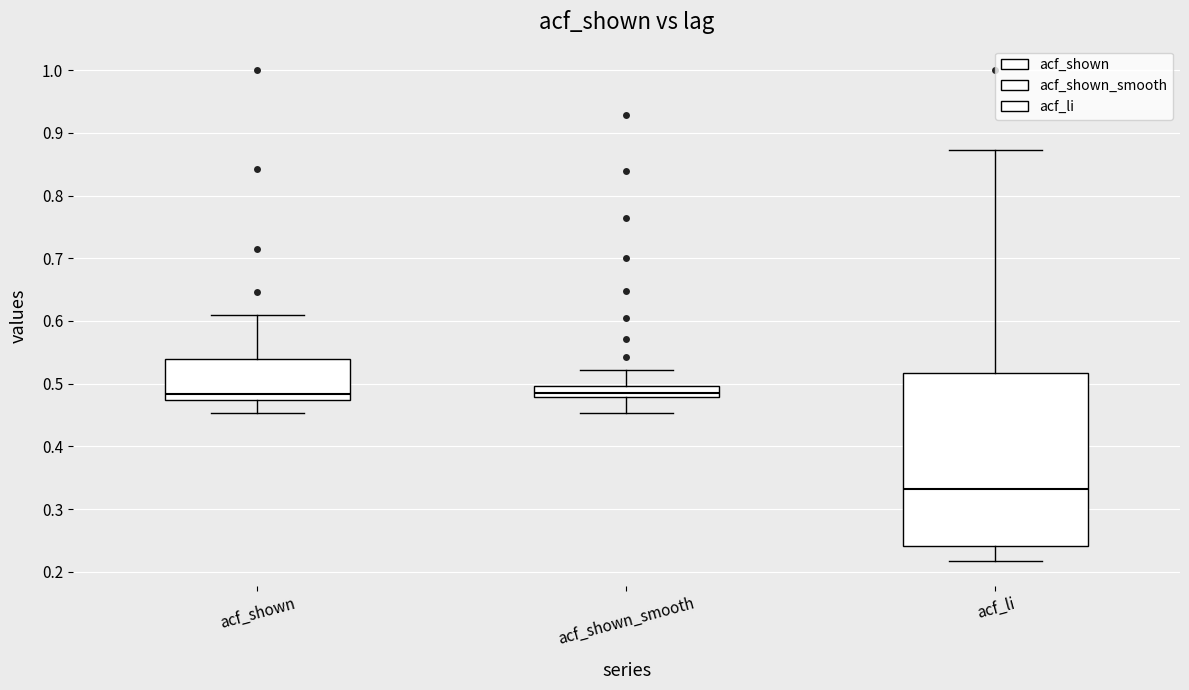

Where is the upper edge of the box for acf_shown_smooth on the y-axis? The values are not printed on the chart, so give them approximately, as read against the axis.

0.50